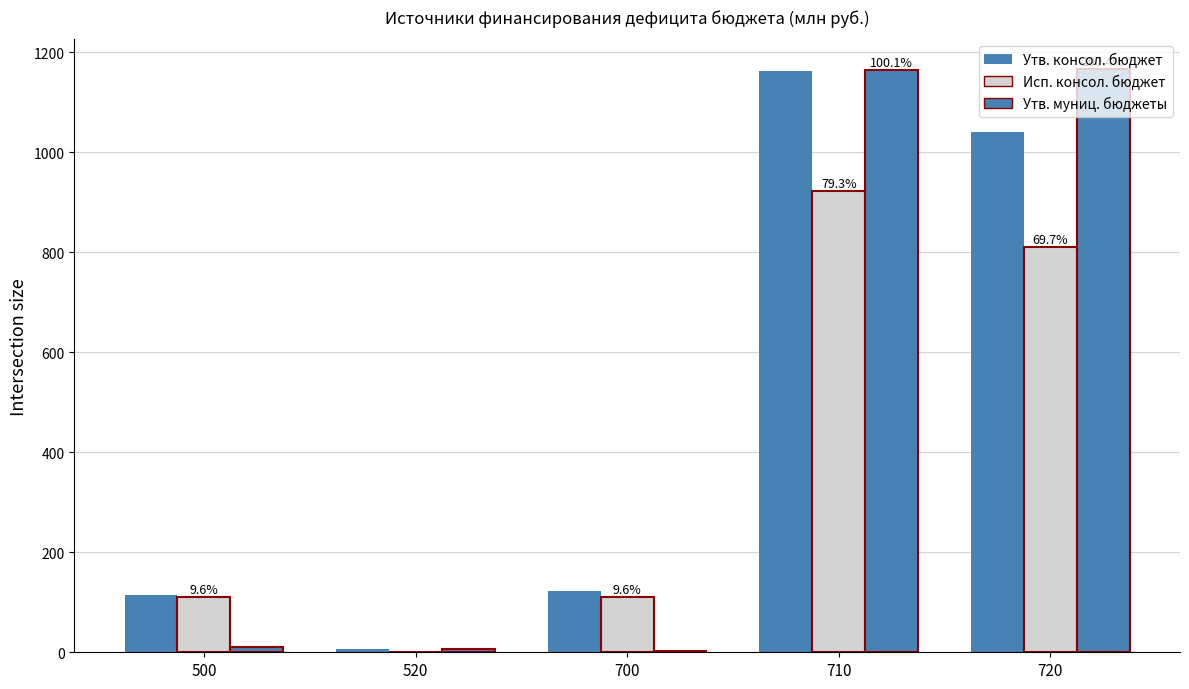

Reading left to right, what are all the values shown in this chart?

Утв. консол. бюджет: 500=115.3	520=6.4	700=121.7	710=1162.4	720=1040.7
Исп. консол. бюджет: 500=111.3	520=0.0	700=111.3	710=921.8	720=810.5
Утв. муниц. бюджеты: 500=9.9	520=6.4	700=3.6	710=1163.9	720=1167.5